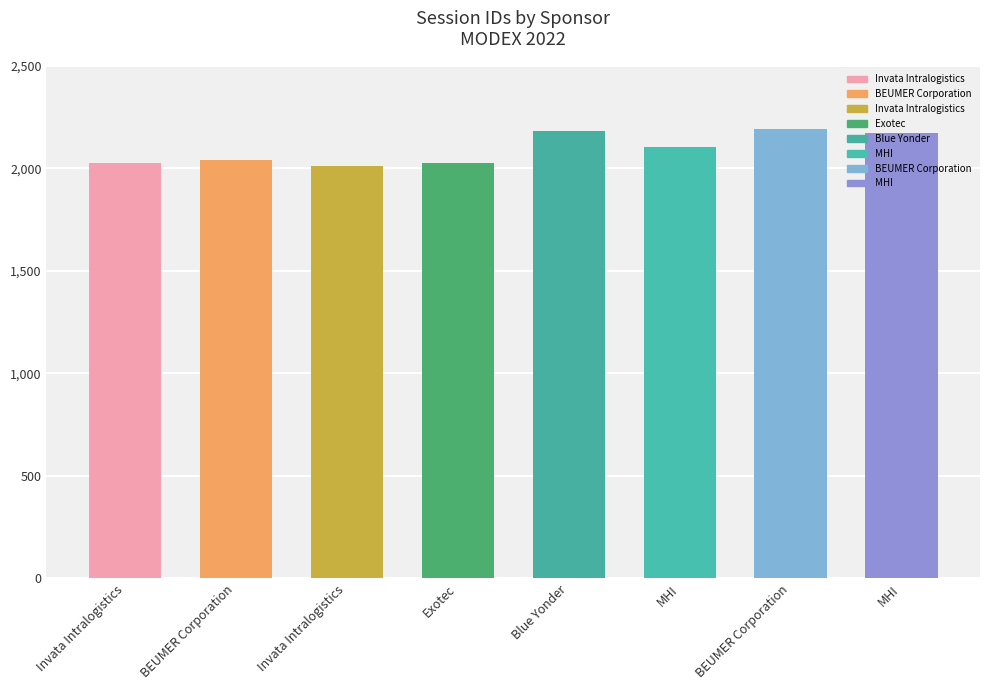

The value at MHI is 2170. True or false?

True